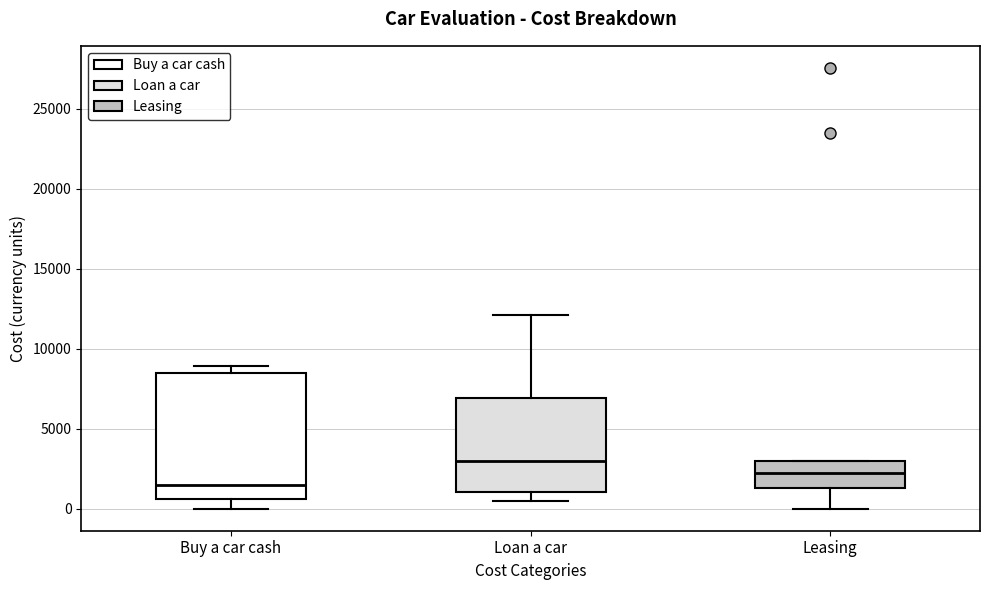

Which box has the lowest median line?

Buy a car cash